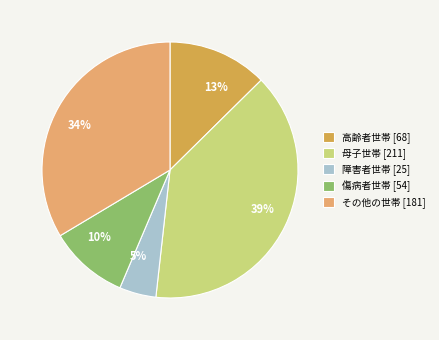

Which slice is the smallest?

障害者世帯